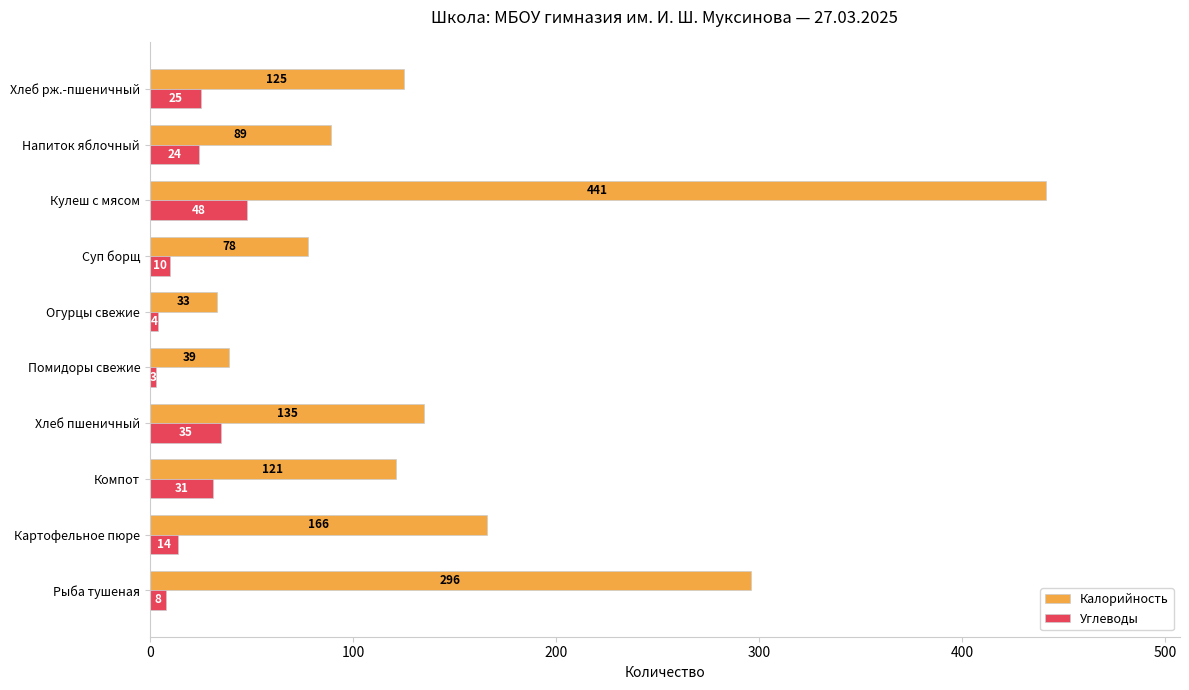

What are all the series names shown in the legend?

Калорийность, Углеводы